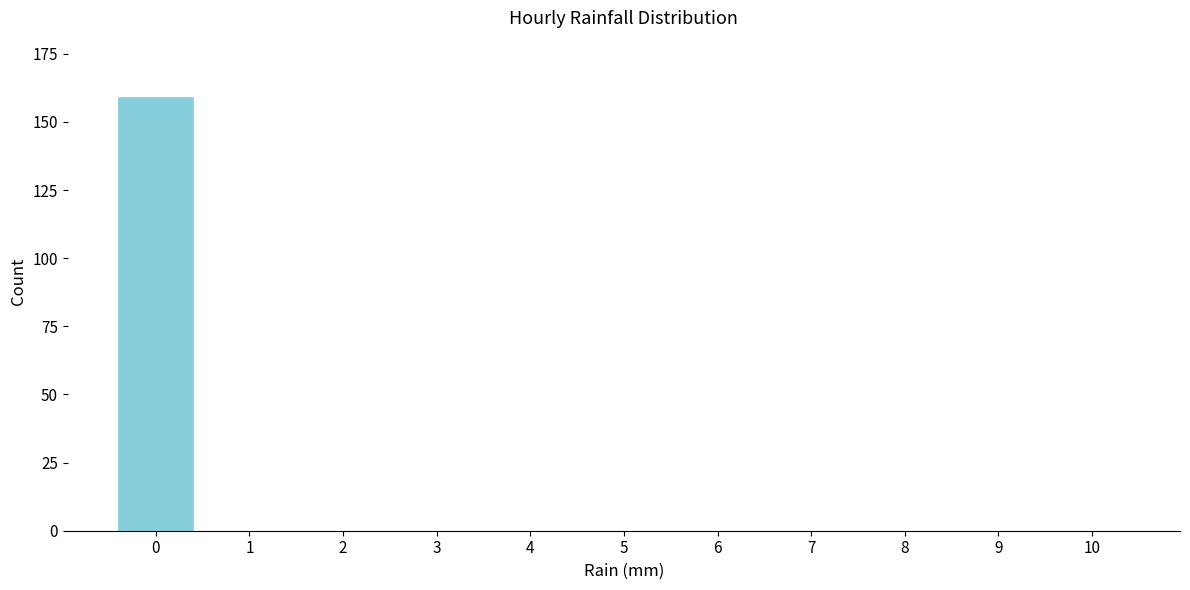

Reading right to left, transcribe all the data shown in this chart.

10=0	9=0	8=0	7=0	6=0	5=0	4=0	3=0	2=0	1=0	0=159